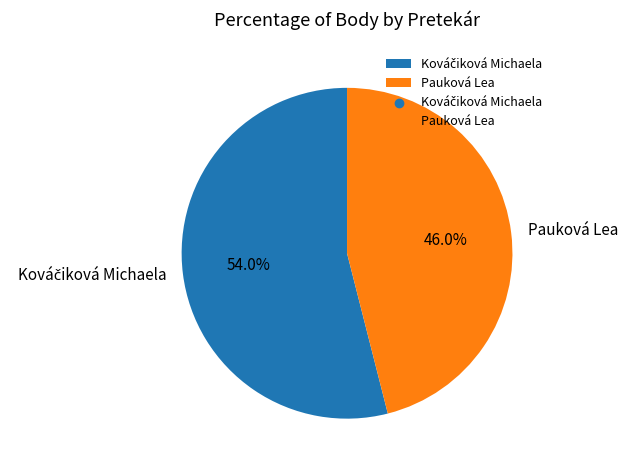

Which slice is the smallest?

Pauková Lea